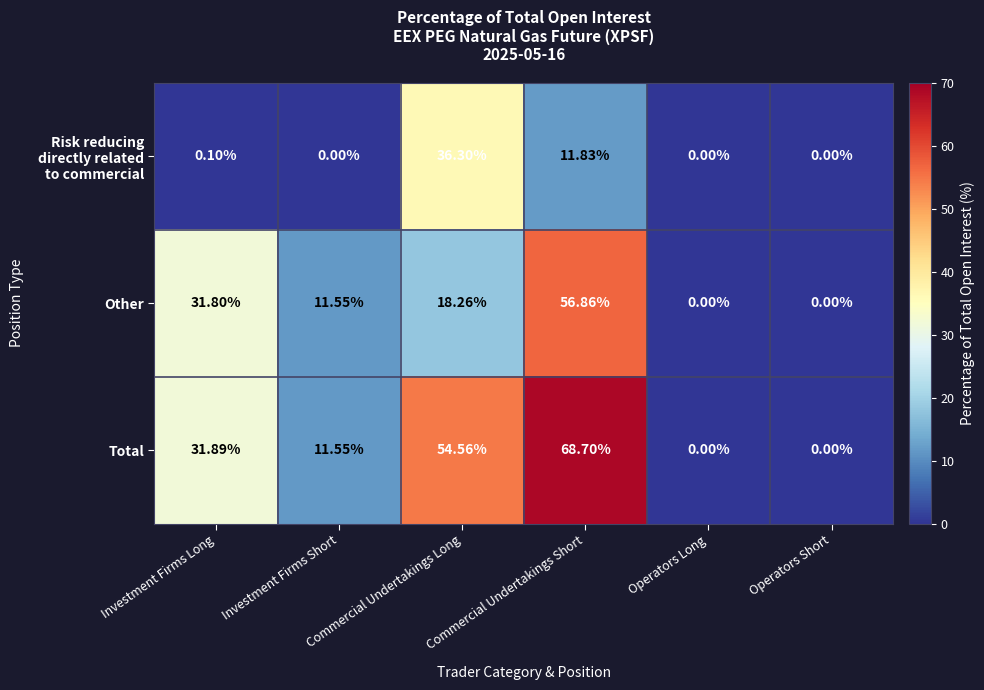

Which category has the highest value in the Other series?

Commercial Undertakings Short